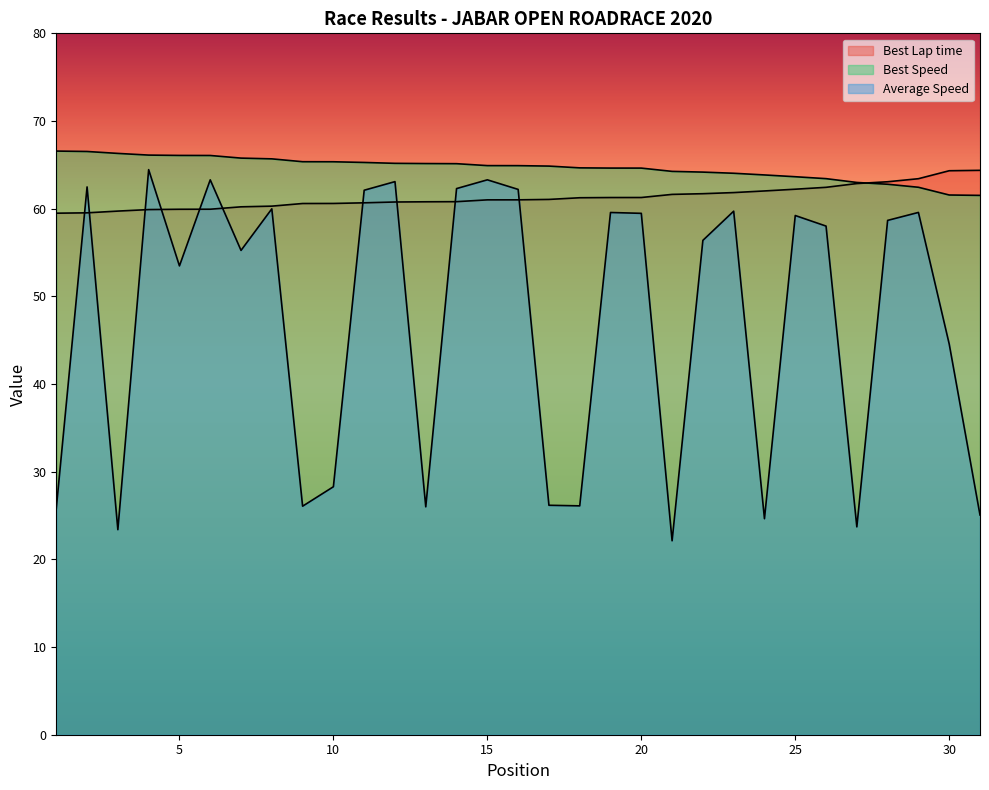

What is the difference between the Average Speed values at 31 and 15?

38.2